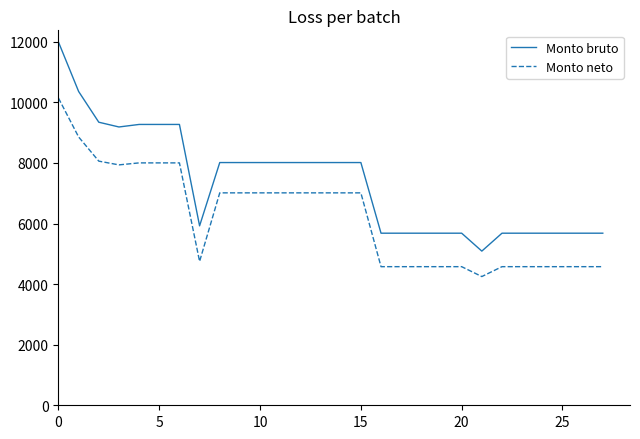

List the series in order of their peak value, lowest first.

Monto neto, Monto bruto